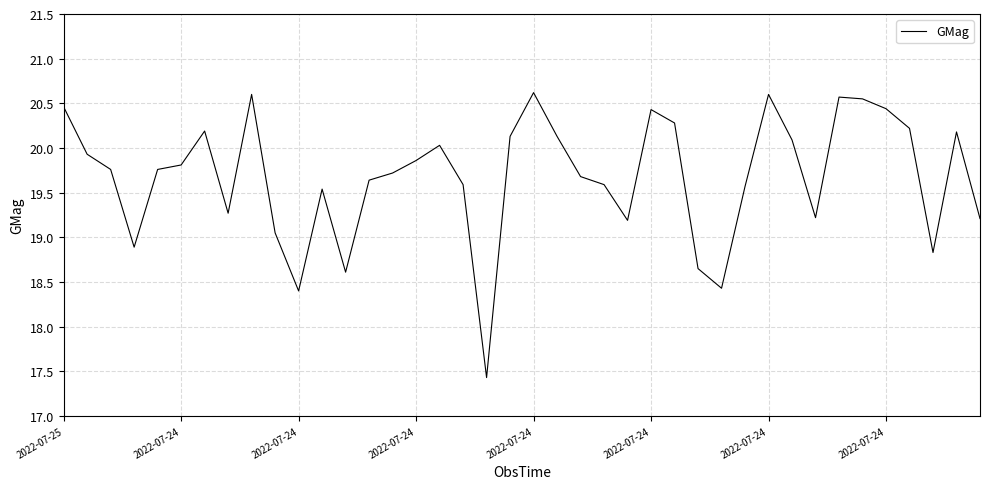

What is the difference between the maximum and minimum values?

3.2